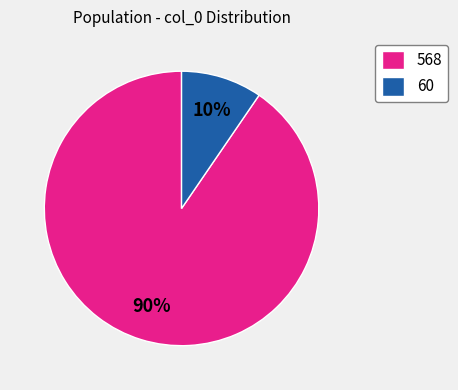

Is there any slice that represents more than half of the pie?

Yes